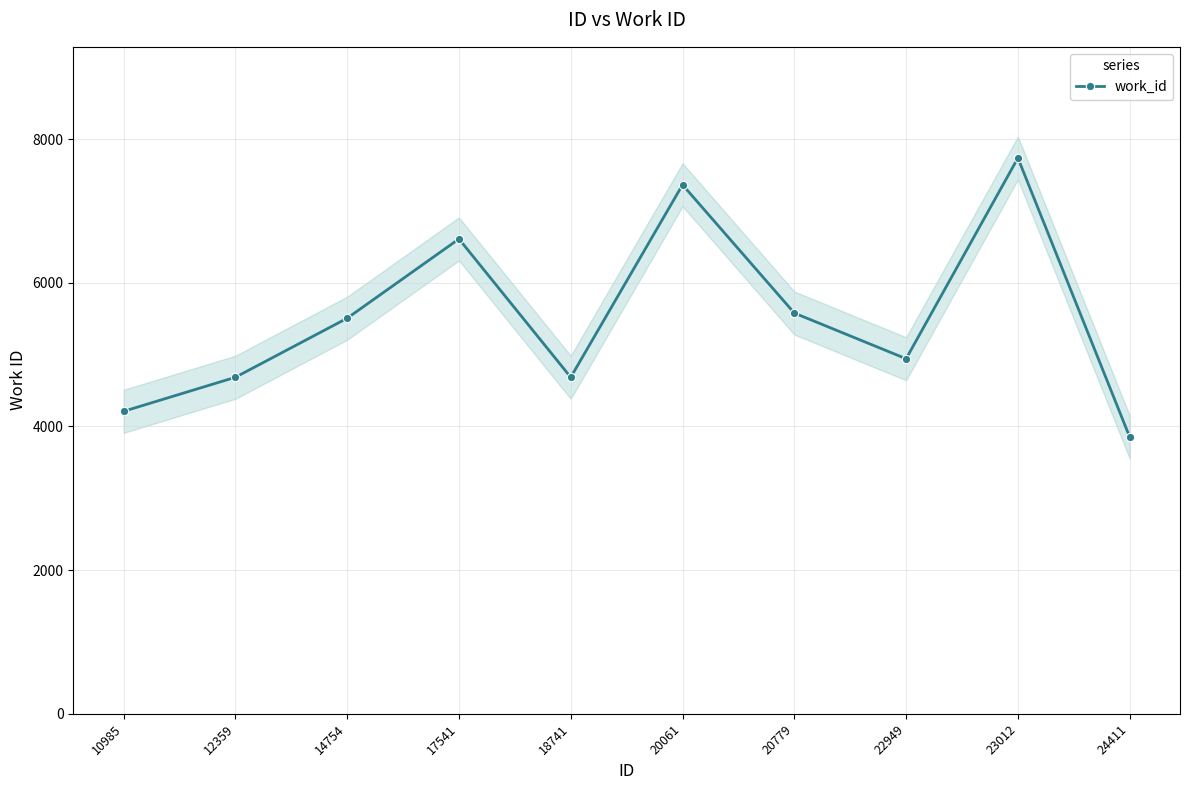

List the labels in order of value, largest first.

23012, 20061, 17541, 20779, 14754, 22949, 12359, 18741, 10985, 24411